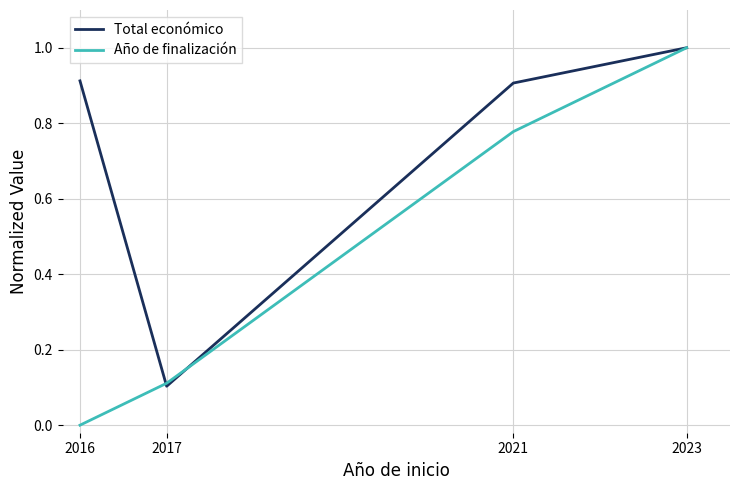

The value of Total económico at 2021 is 0.9. True or false?

True